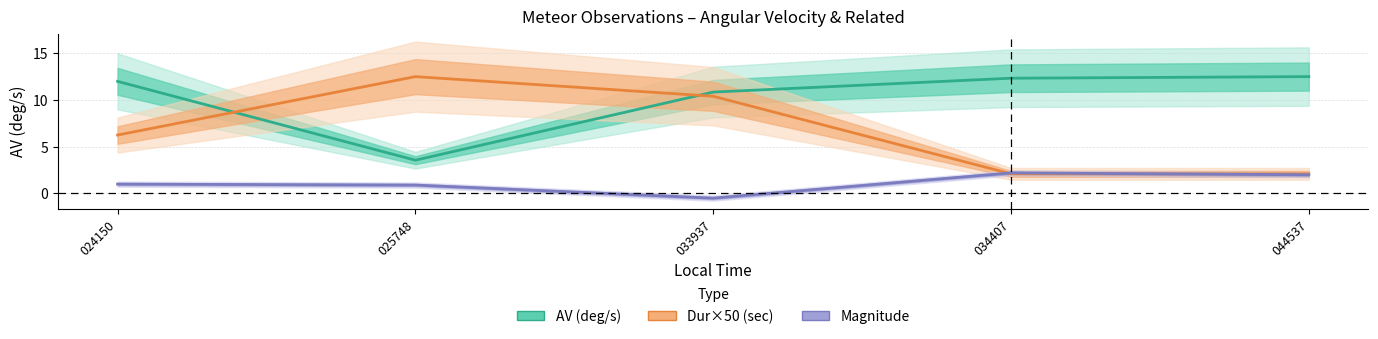

Rank the series by their average value, from highest to lowest.

AV (deg/s), Dur×50 (sec), Magnitude